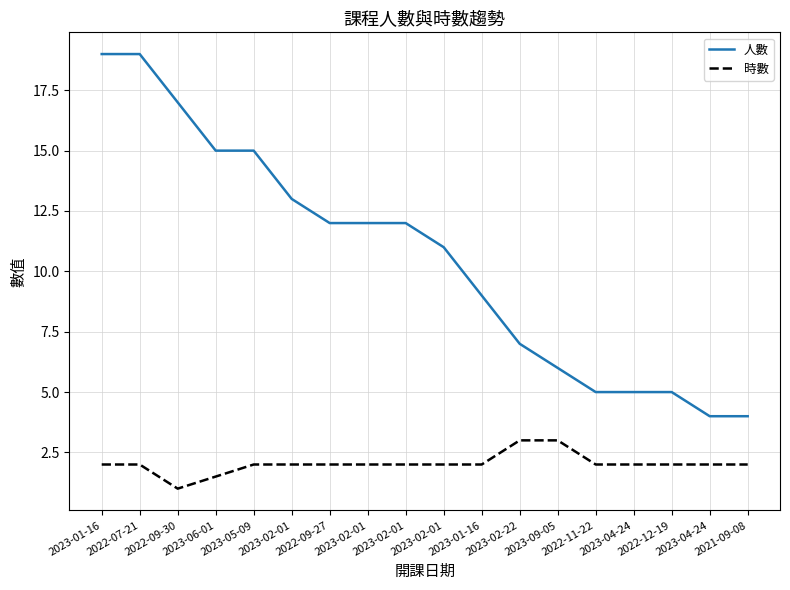

What is the label of the 9th point from the left?

2023-02-01